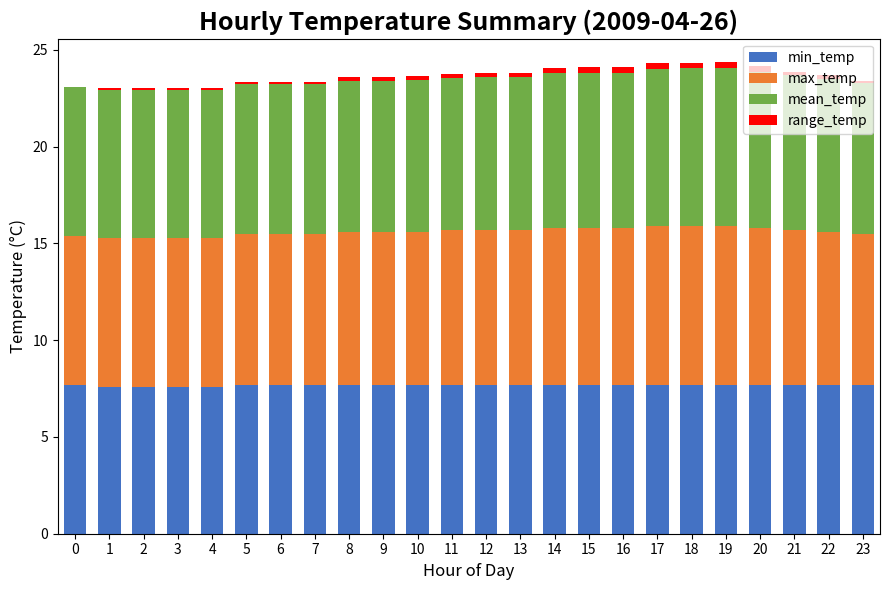

The min_temp series shows 2.5 at 16. True or false?

False